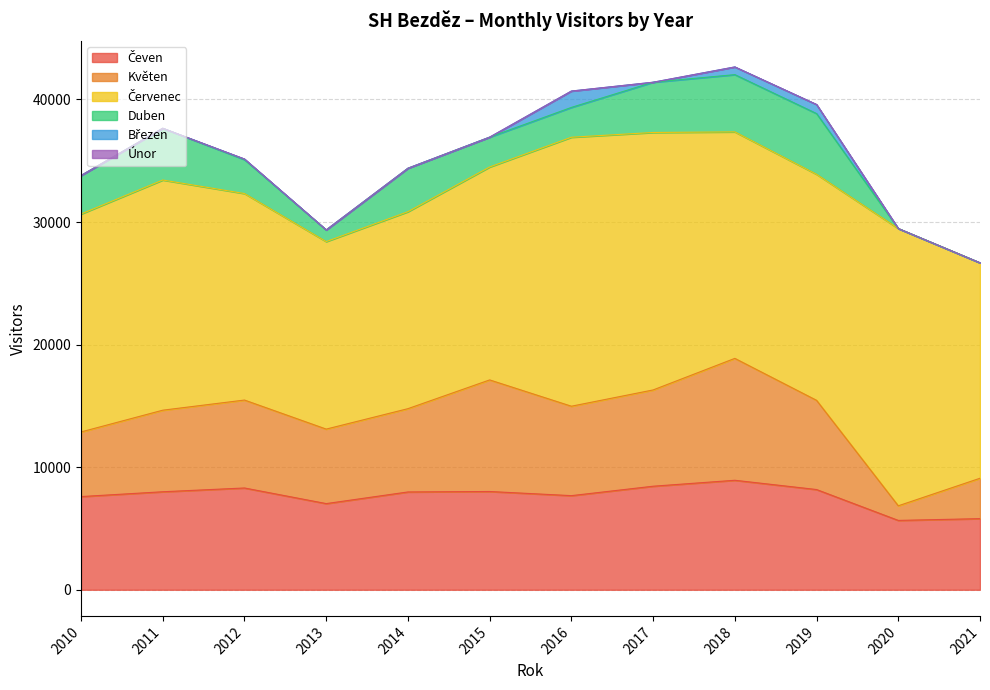

What is the highest value of the Květen series?

9945